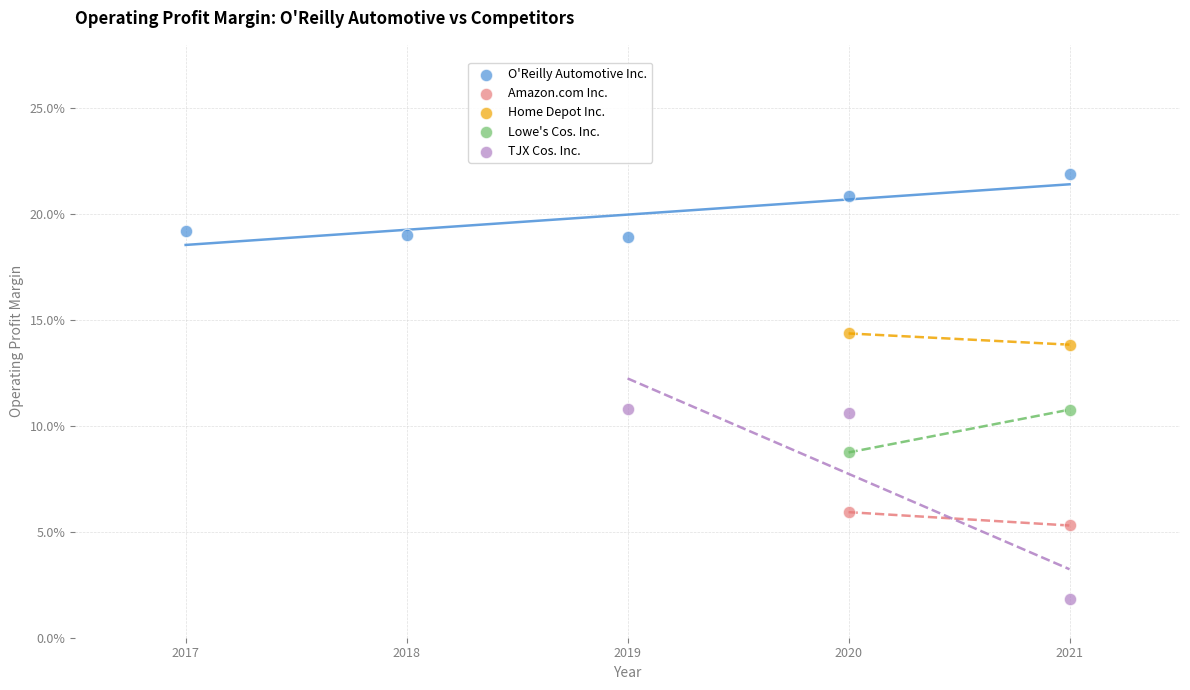

Which series contains the lowest Y value?

TJX Cos. Inc.